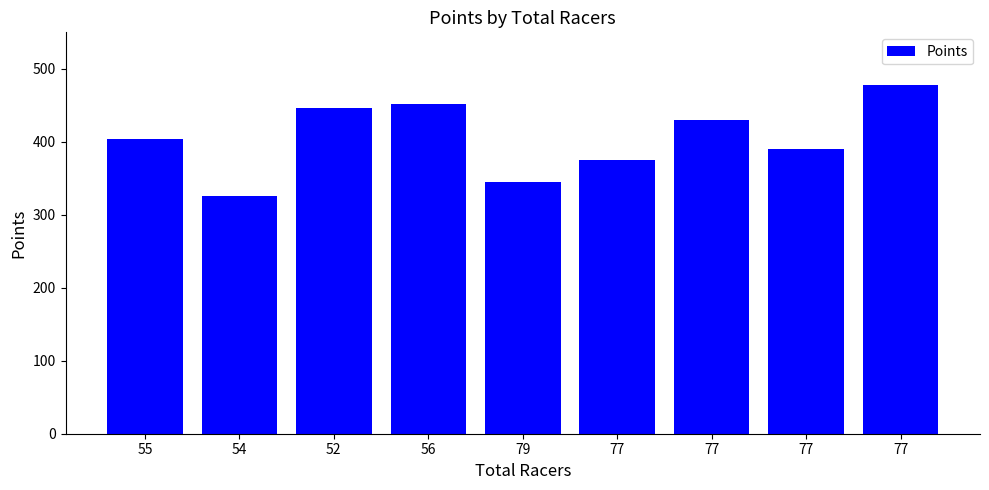

What is the greatest value displayed?

478.1